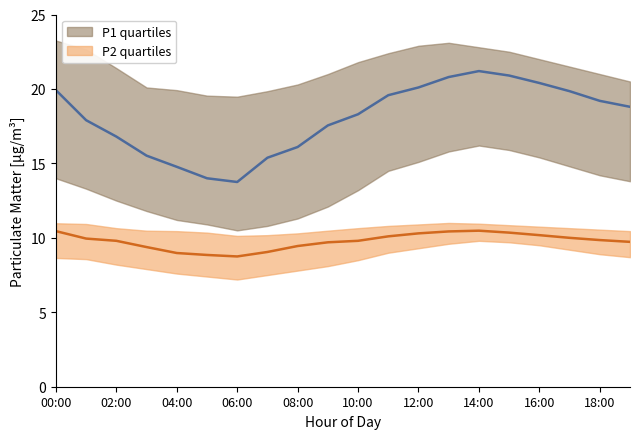

What is the minimum value shown in the chart?

7.2